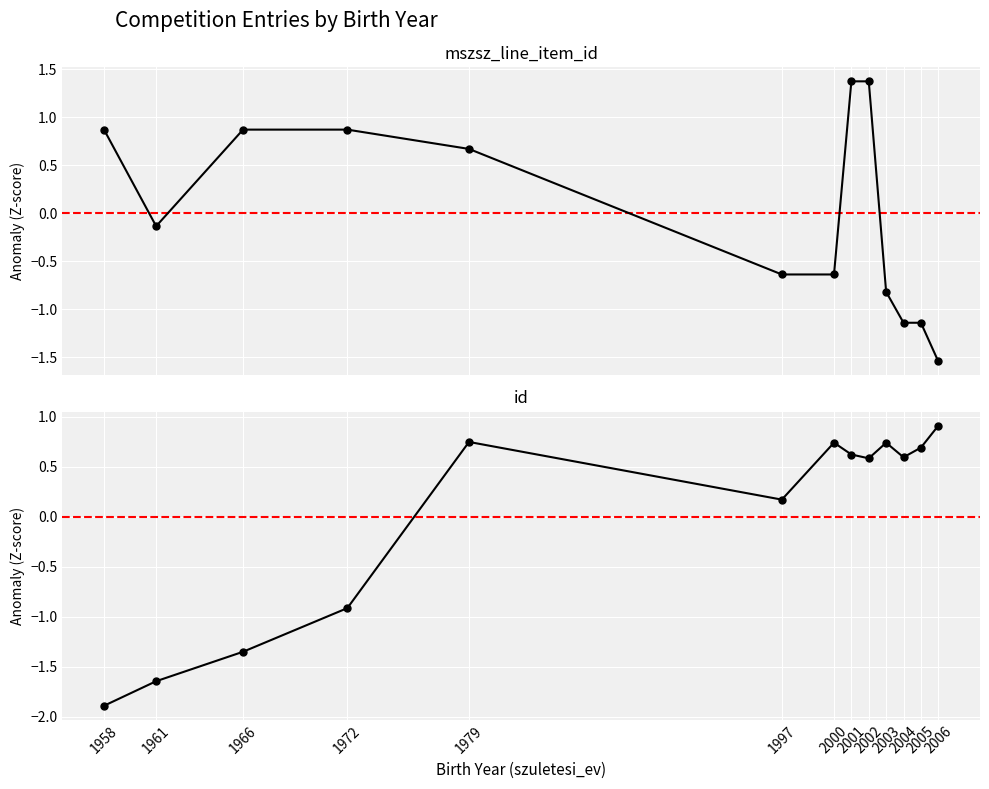

How many series are shown in this chart?

2